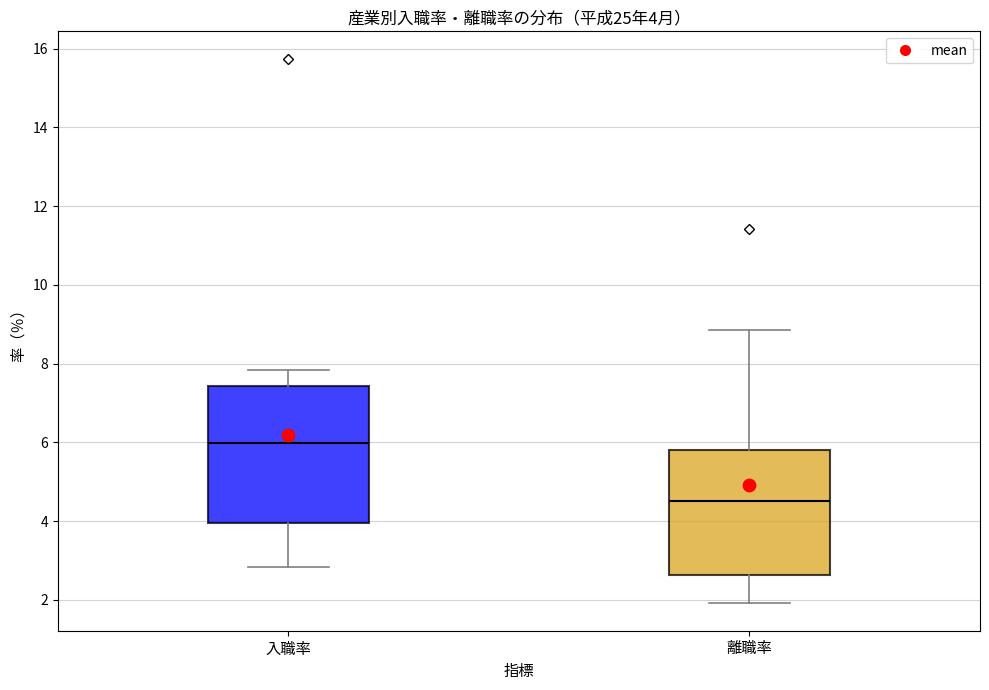

Which box's median line is the highest?

入職率